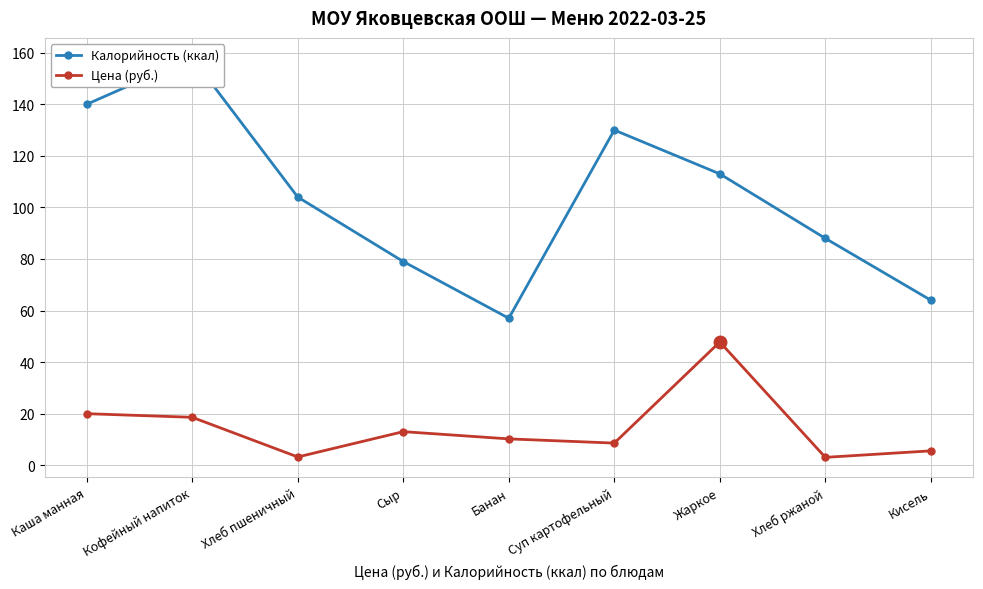

Reading left to right, what are all the values shown in this chart?

Калорийность (ккал): Каша манная=140.0	Кофейный напиток=158.0	Хлеб пшеничный=104.0	Сыр=79.0	Банан=57.0	Суп картофельный=130.0	Жаркое=113.0	Хлеб ржаной=88.0	Кисель=64.0
Цена (руб.): Каша манная=20.0	Кофейный напиток=18.6	Хлеб пшеничный=3.2	Сыр=13.0	Банан=10.2	Суп картофельный=8.6	Жаркое=47.8	Хлеб ржаной=3.0	Кисель=5.6